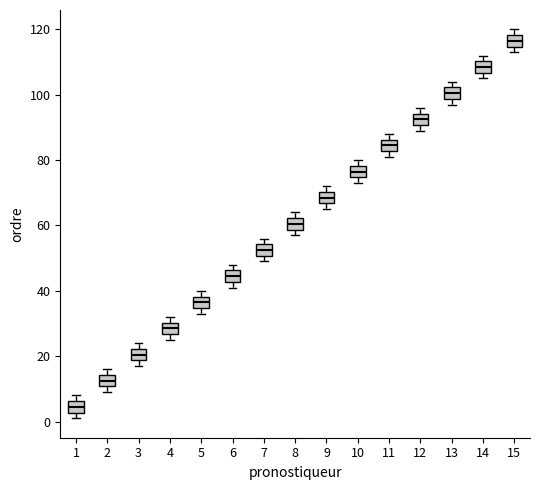

Reading left to right, transcribe this box plot: for each box, give where its median line is, the range the box spans, and where its two whiskers end, as read against the y-axis. The values are not printed on the chart, so give them approximately, as read against the axis.

1: median 4, box 2 to 6, whiskers 2 (just below the box's lower edge) to 8
2: median 12, box 10 to 14, whiskers 10 (just below the box's lower edge) to 16
3: median 20, box 18 to 22, whiskers 18 (just below the box's lower edge) to 24
4: median 28, box 26 to 30, whiskers 26 (just below the box's lower edge) to 32
5: median 36, box 34 to 38, whiskers 34 (just below the box's lower edge) to 40
6: median 44, box 42 to 46, whiskers 42 (just below the box's lower edge) to 48
7: median 52, box 50 to 54, whiskers 50 (just below the box's lower edge) to 56
8: median 60, box 58 to 62, whiskers 58 (just below the box's lower edge) to 64
9: median 68, box 66 to 70, whiskers 66 (just below the box's lower edge) to 72
10: median 76, box 74 to 78, whiskers 74 (just below the box's lower edge) to 80
11: median 84, box 82 to 86, whiskers 82 (just below the box's lower edge) to 88
12: median 92, box 90 to 94, whiskers 90 (just below the box's lower edge) to 96
13: median 100, box 98 to 102, whiskers 98 (just below the box's lower edge) to 104
14: median 108, box 106 to 110, whiskers 106 (just below the box's lower edge) to 112
15: median 116, box 114 to 118, whiskers 114 (just below the box's lower edge) to 120